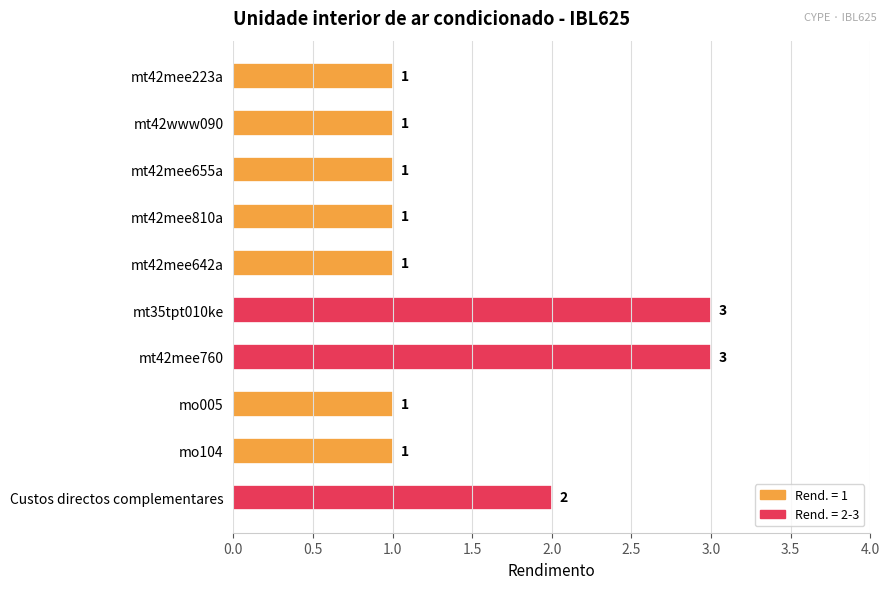

How many values exceed 1?

3